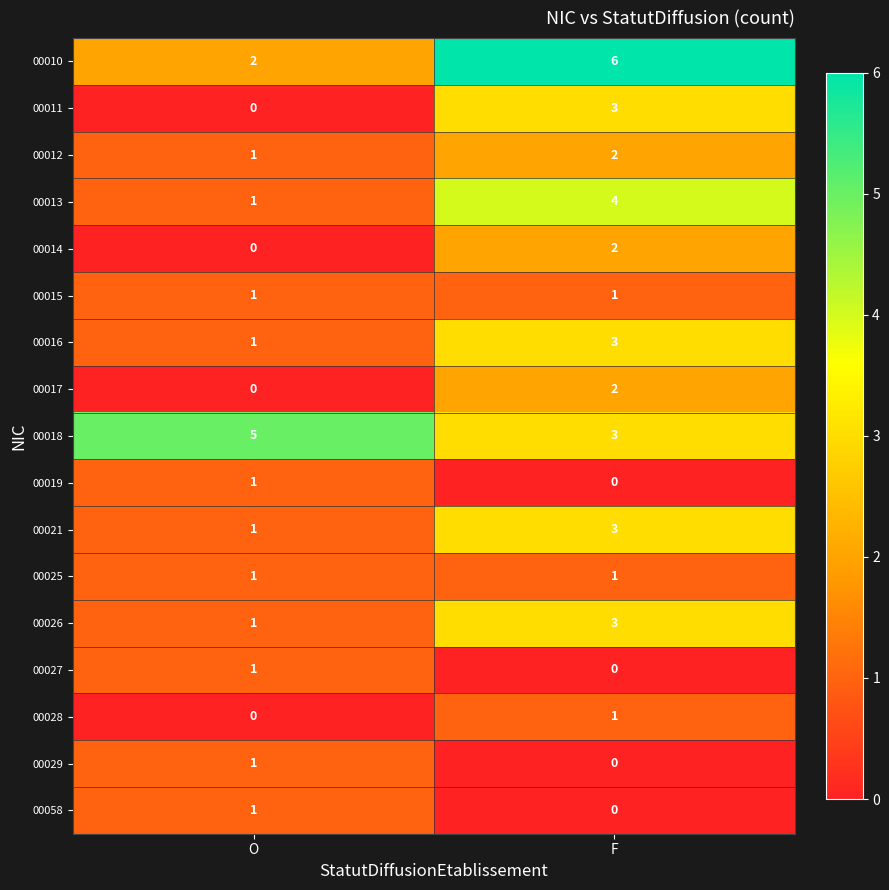

Is it true that 00015 equals 0 at O?

False